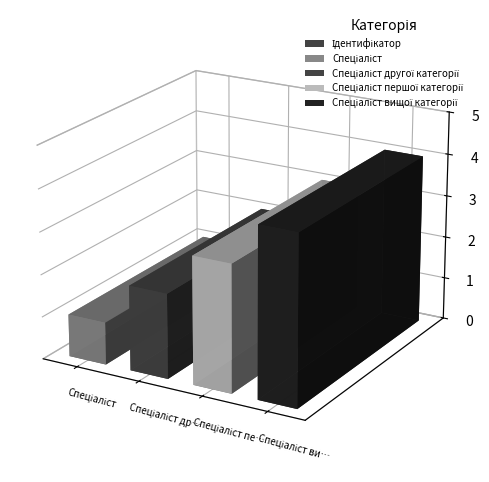

What position from the left is Спеціаліст другої категорії?

2